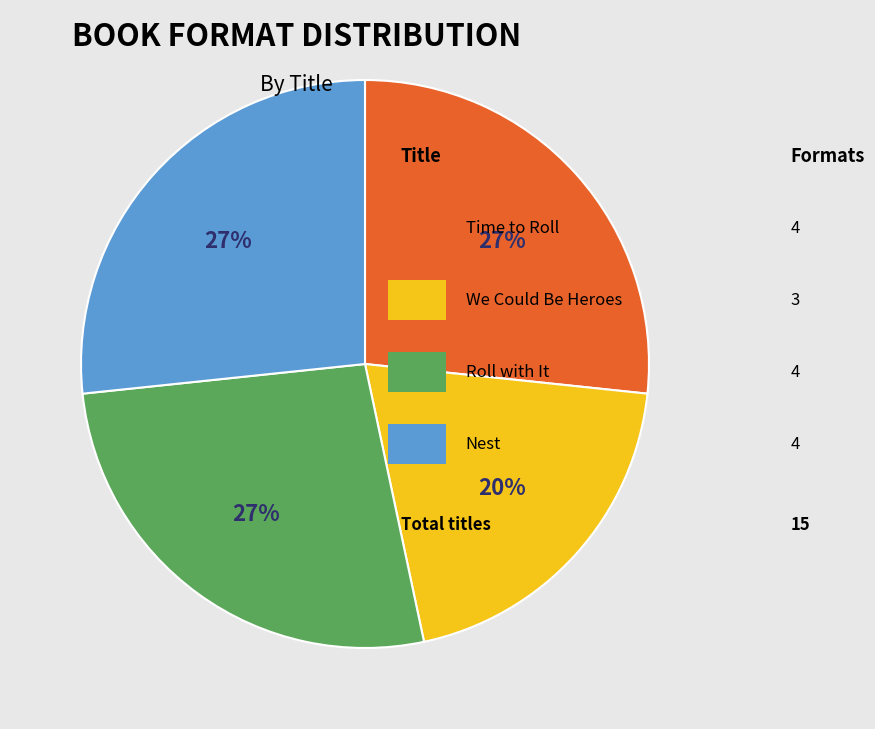

Is there any slice that represents more than half of the pie?

No